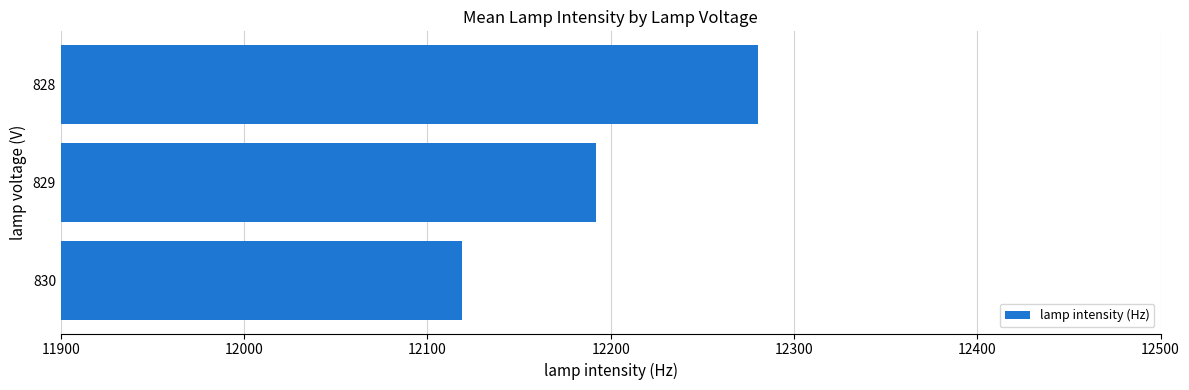

Rank the categories by value from highest to lowest.

828, 829, 830